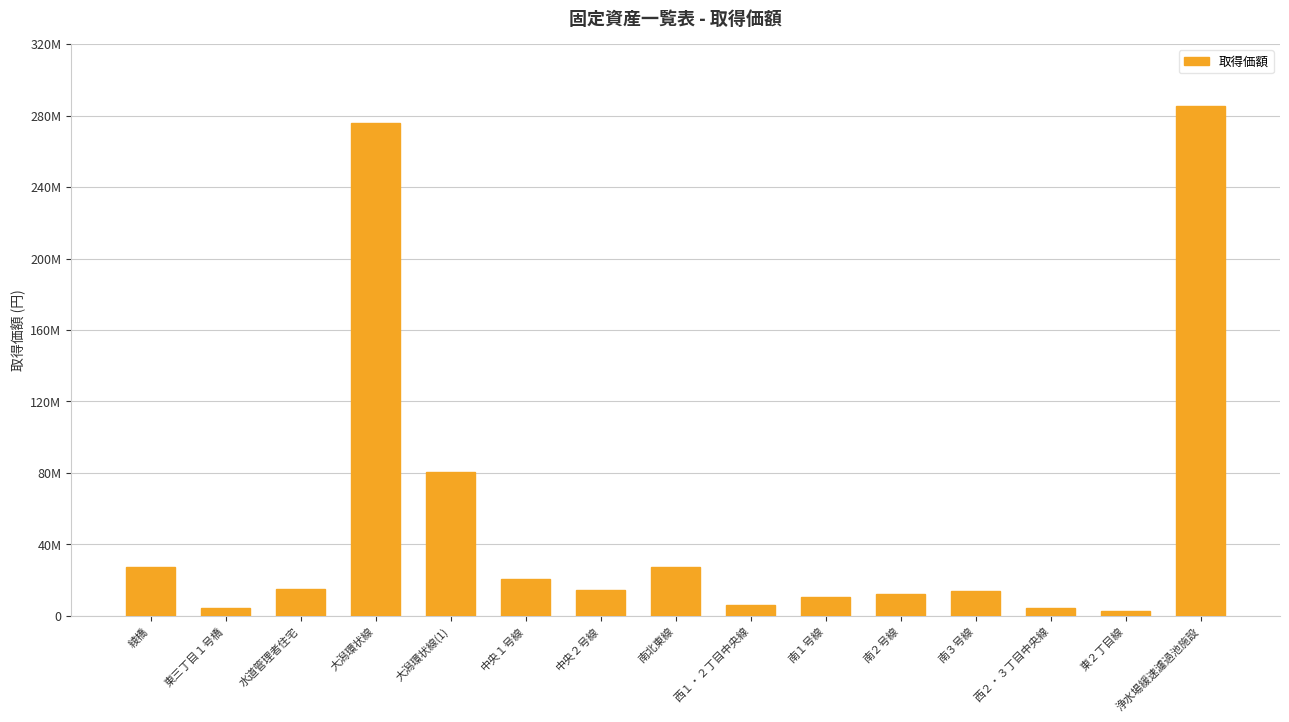

Reading left to right, extract all data points from this chart.

綾橋=27435000	東三丁目１号橋=4495000	水道管理者住宅=15150000	大潟環状線=275553014	大潟環状線(1)=80649000	中央１号線=20946906	中央２号線=14675620	南北東線=27194781	西１・２丁目中央線=6282091	南１号線=10738170	南２号線=12007734	南３号線=14036336	西２・３丁目中央線=4492096	東２丁目線=3001934	浄水場緩速濾過池施設=285600000